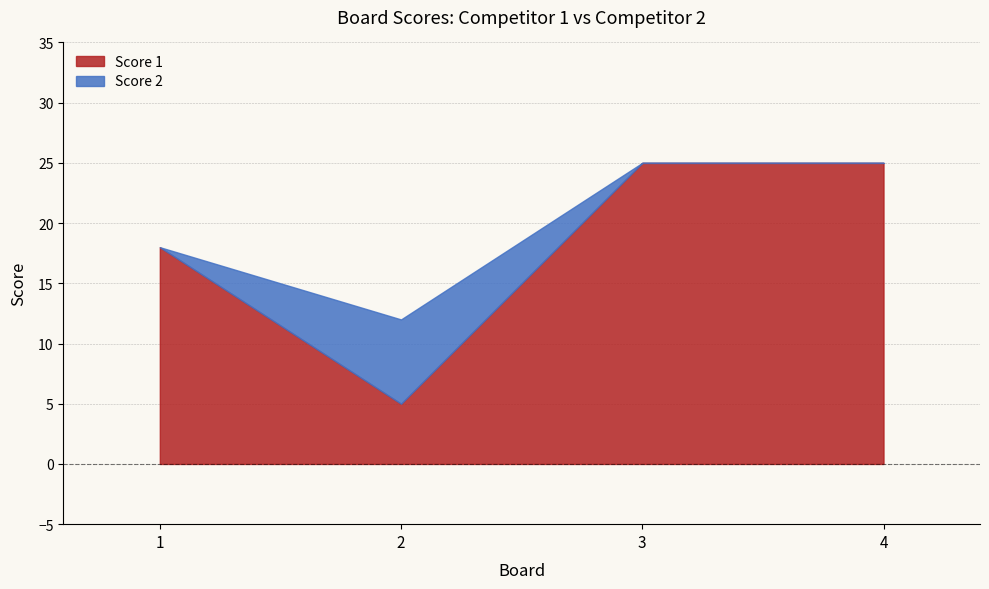

Reading left to right, extract all data points from this chart.

1=18	2=5	3=25	4=25